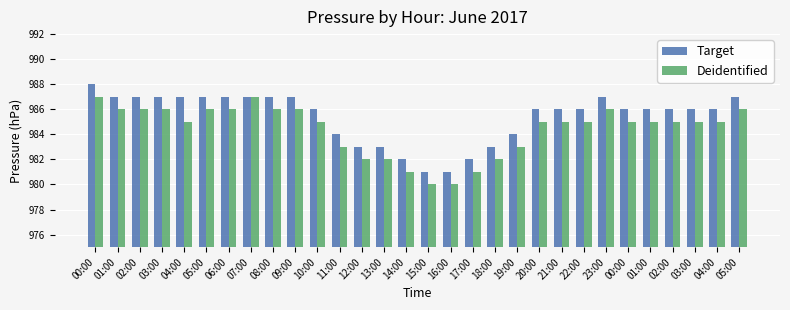

The value of Deidentified at 18:00 is 255. True or false?

False